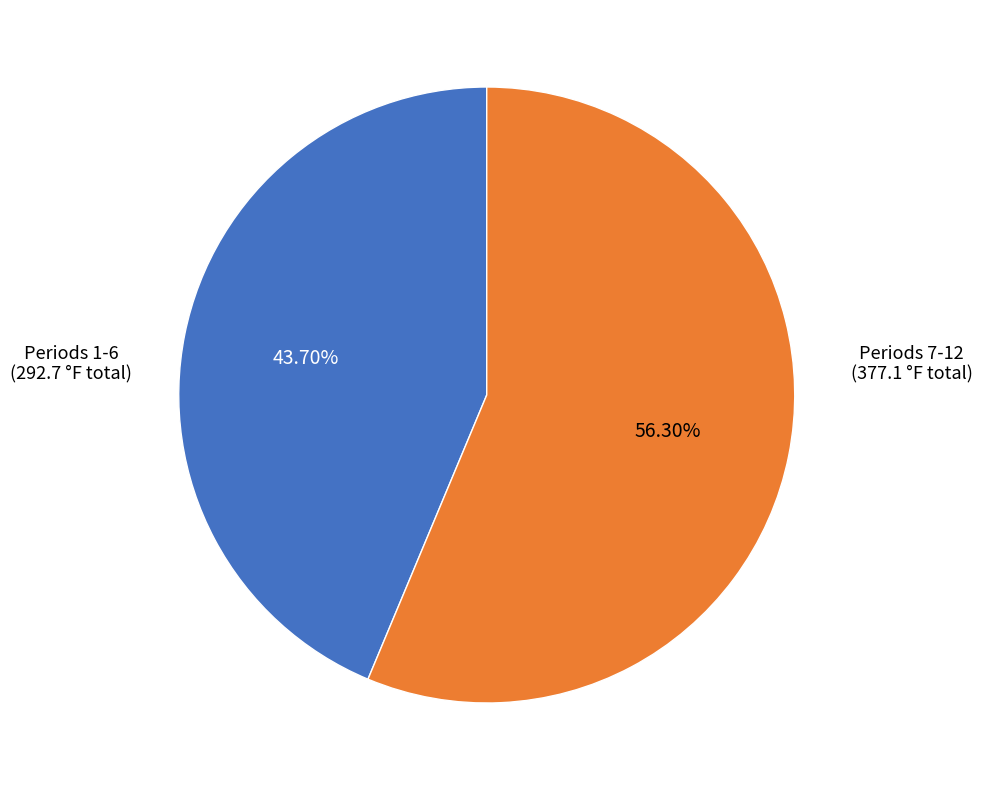

Which slice is the smallest?

Periods 1-6